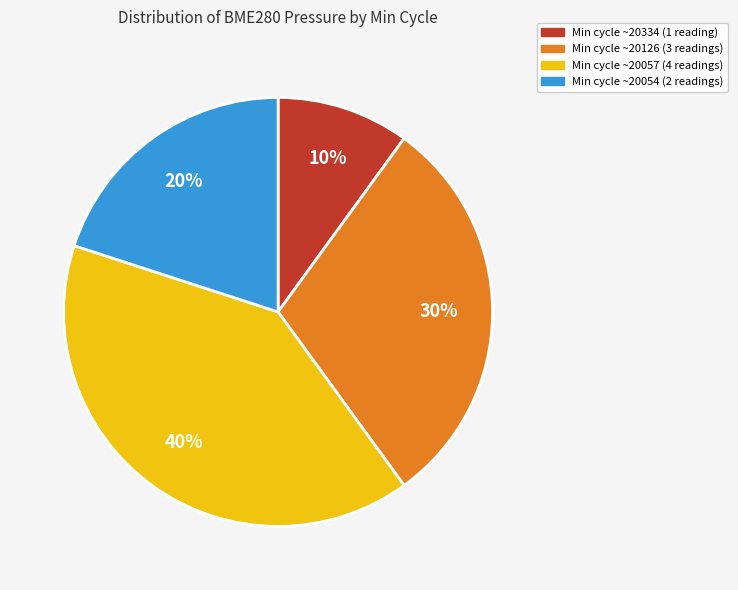

Is there a majority slice in this chart?

No